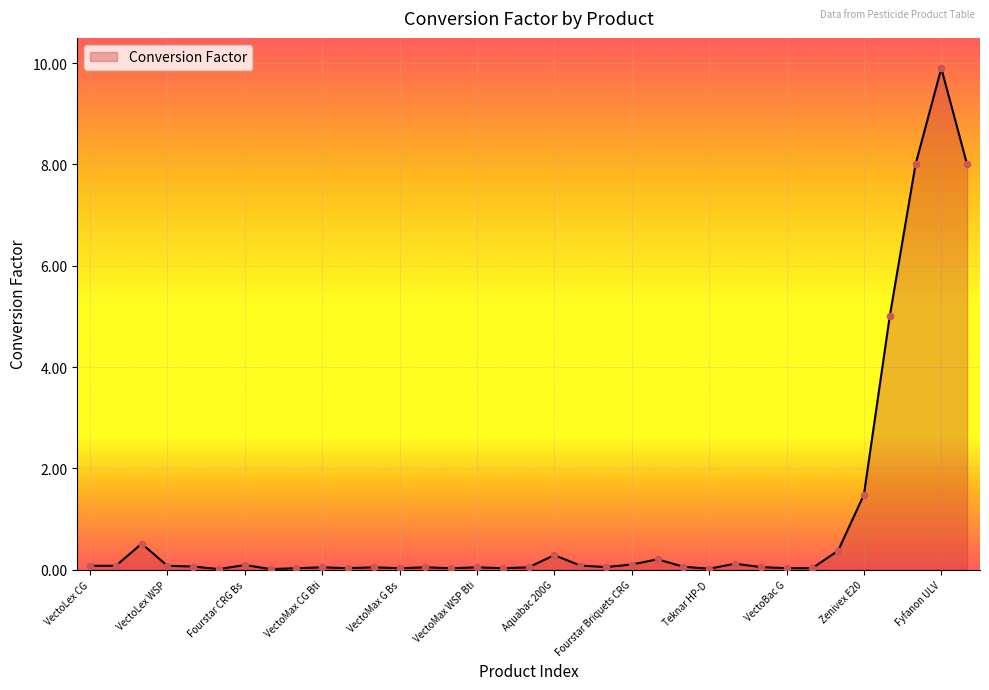

What is the greatest value displayed?

9.9